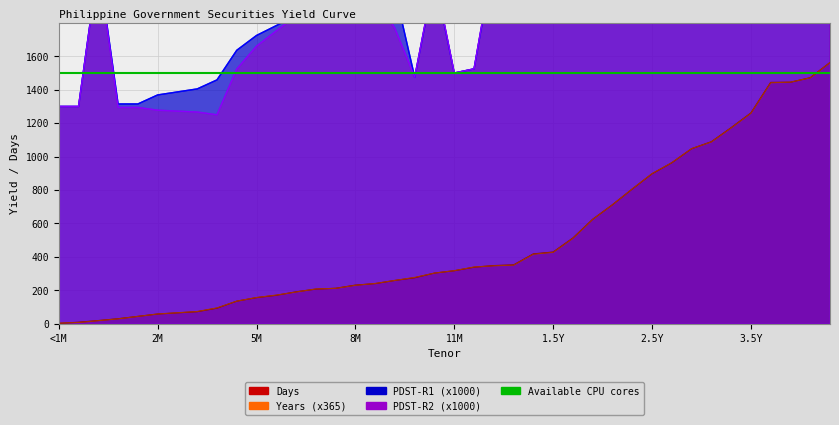

Which series has the widest spread of values?

PDST-R2